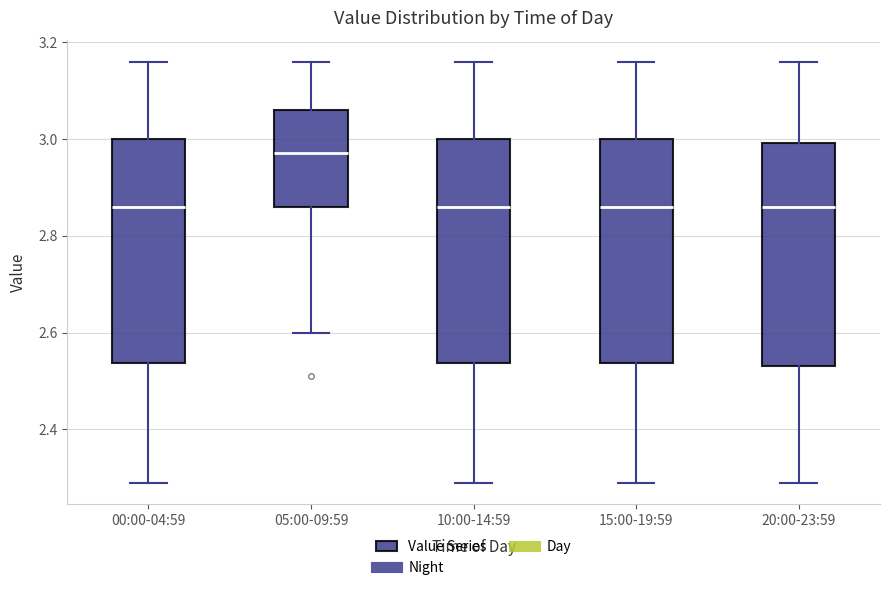

Reading left to right, transcribe this box plot: for each box, give where its median line is, the range the box spans, and where its two whiskers end, as read against the y-axis. The values are not printed on the chart, so give them approximately, as read against the axis.

00:00-04:59: median 2.86, box 2.54 to 3.00, whiskers 2.30 to 3.16
05:00-09:59: median 2.98, box 2.86 to 3.06, whiskers 2.60 to 3.16
10:00-14:59: median 2.86, box 2.54 to 3.00, whiskers 2.30 to 3.16
15:00-19:59: median 2.86, box 2.54 to 3.00, whiskers 2.30 to 3.16
20:00-23:59: median 2.86, box 2.54 to 3.00, whiskers 2.30 to 3.16